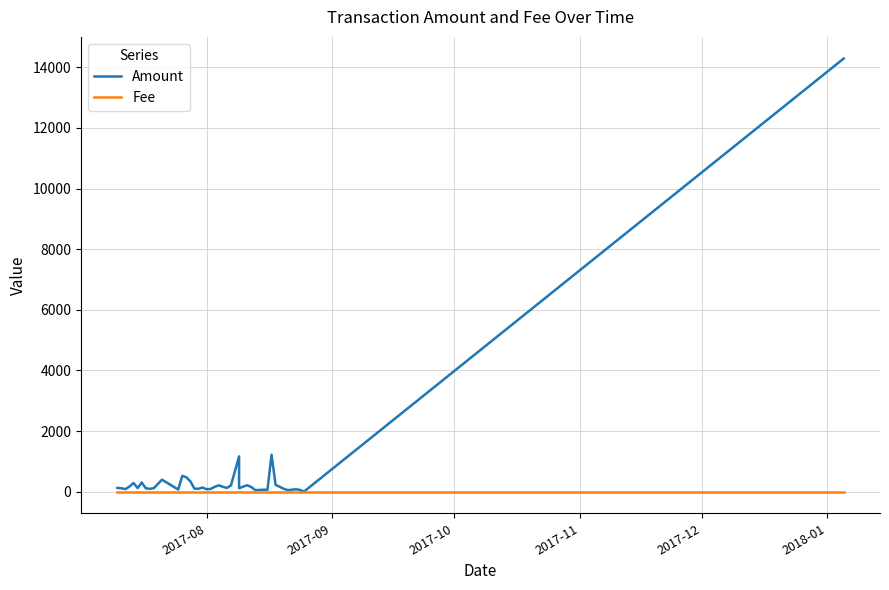

True or false: Amount and Fee intersect in this chart.

False